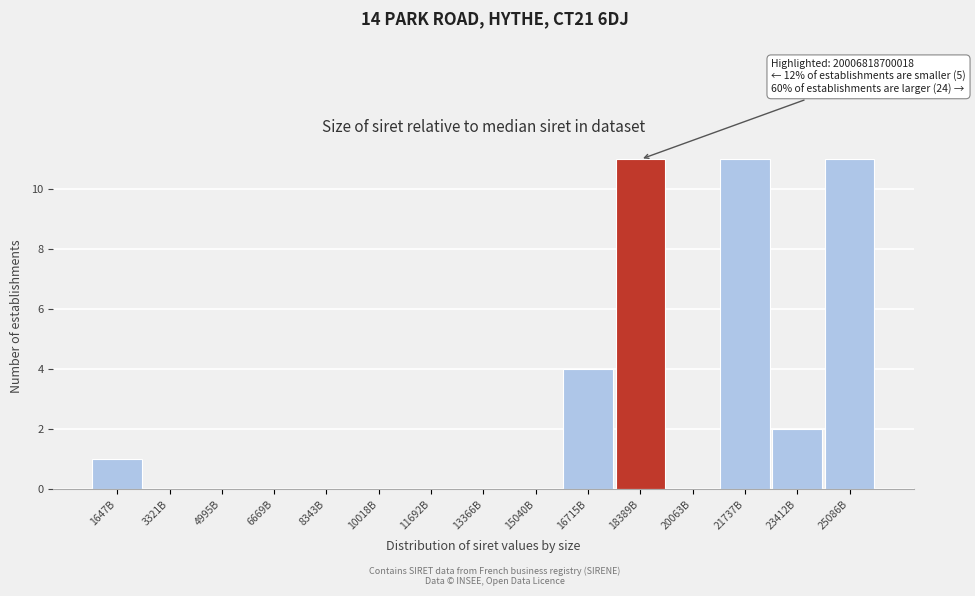

Reading right to left, extract all data points from this chart.

25086B=11	23412B=2	21737B=11	20063B=0	18389B=11	16715B=4	15040B=0	13366B=0	11692B=0	10018B=0	8343B=0	6669B=0	4995B=0	3321B=0	1647B=1